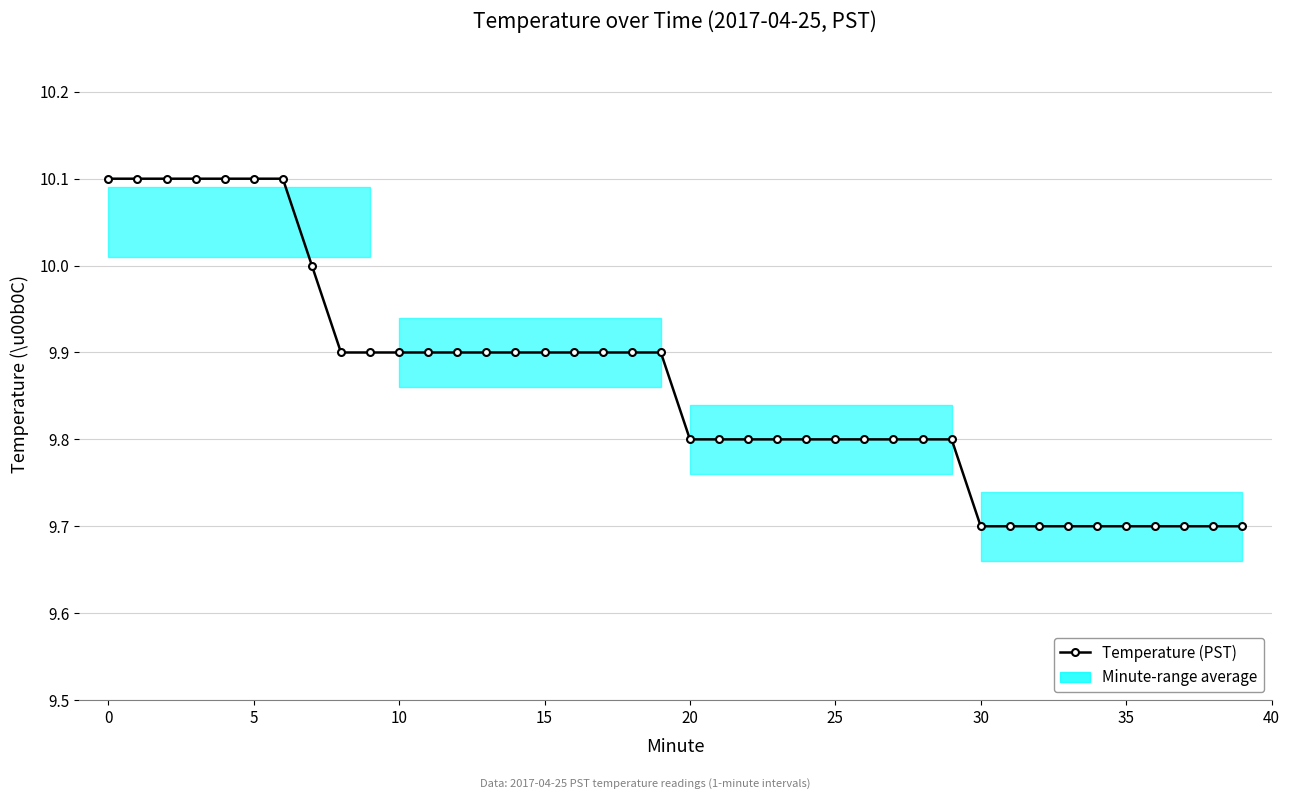

What is the minimum value shown in the chart?

9.7